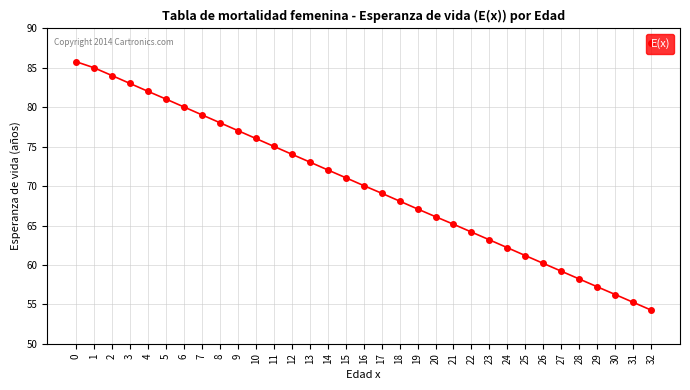

Which has a higher value, 9 or 3?

3